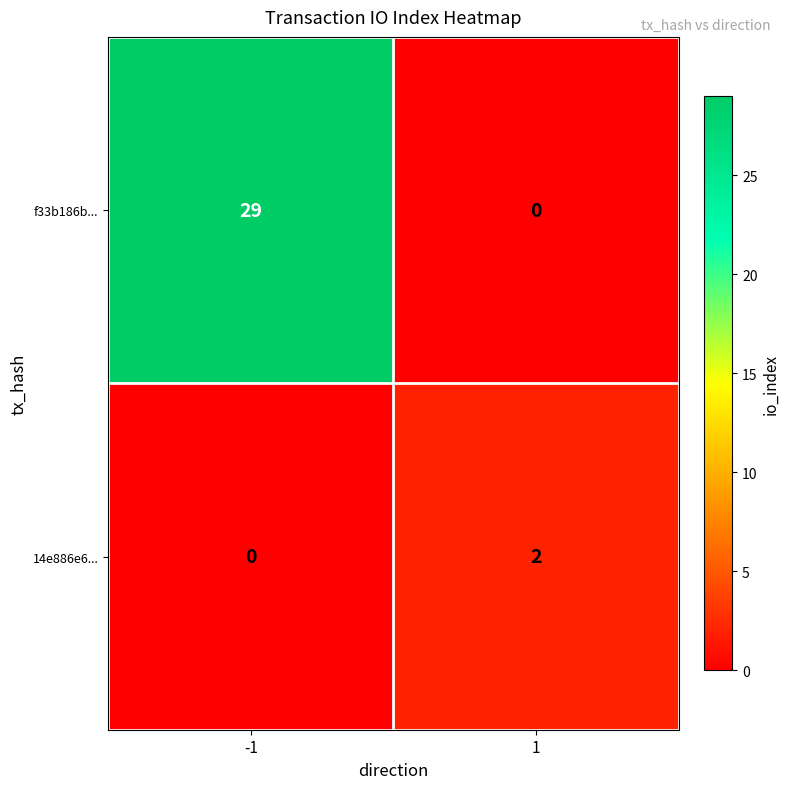

What is the difference between the f33b186b... values at 1 and -1?

29